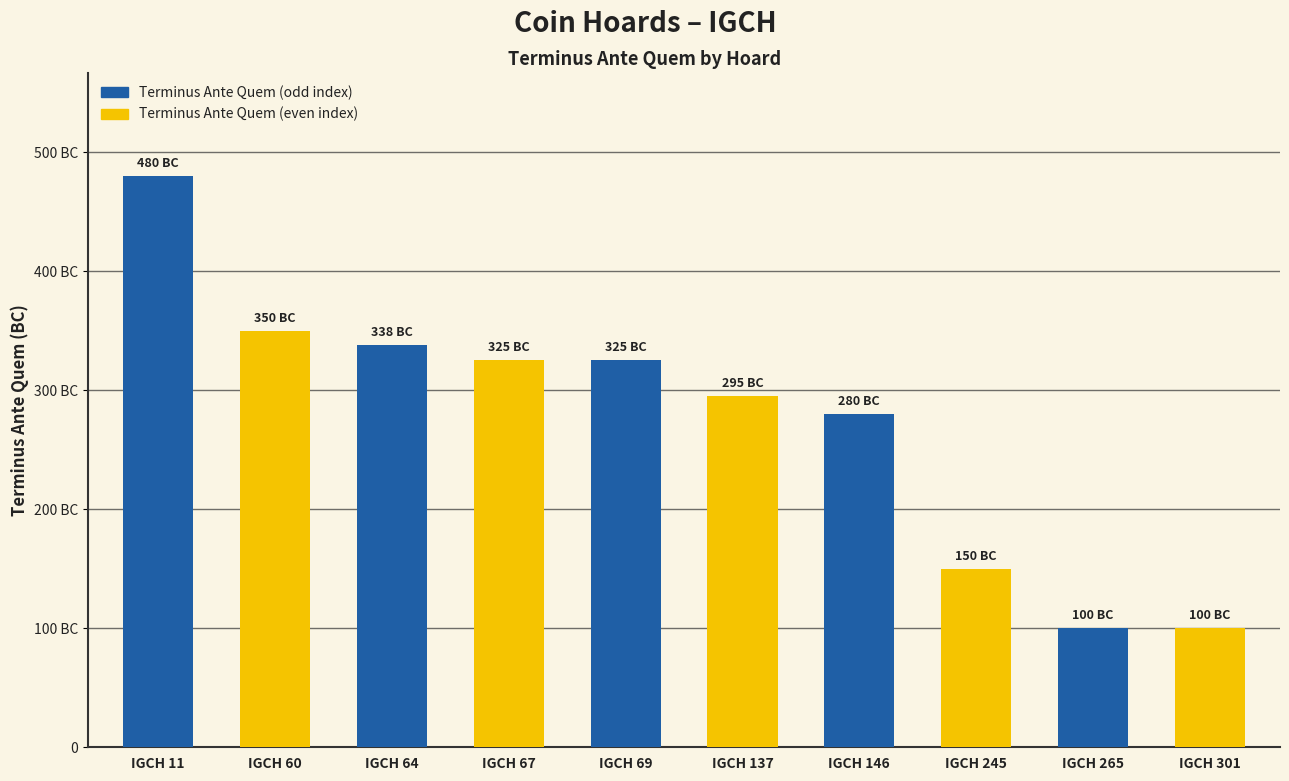

Are the bars horizontal?

No